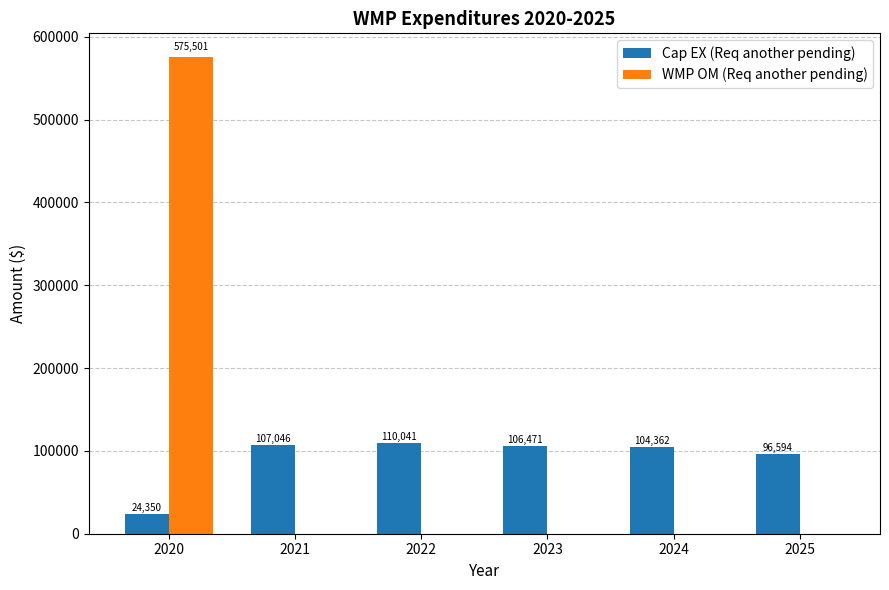

At which category is the sum across all series the highest?

2020